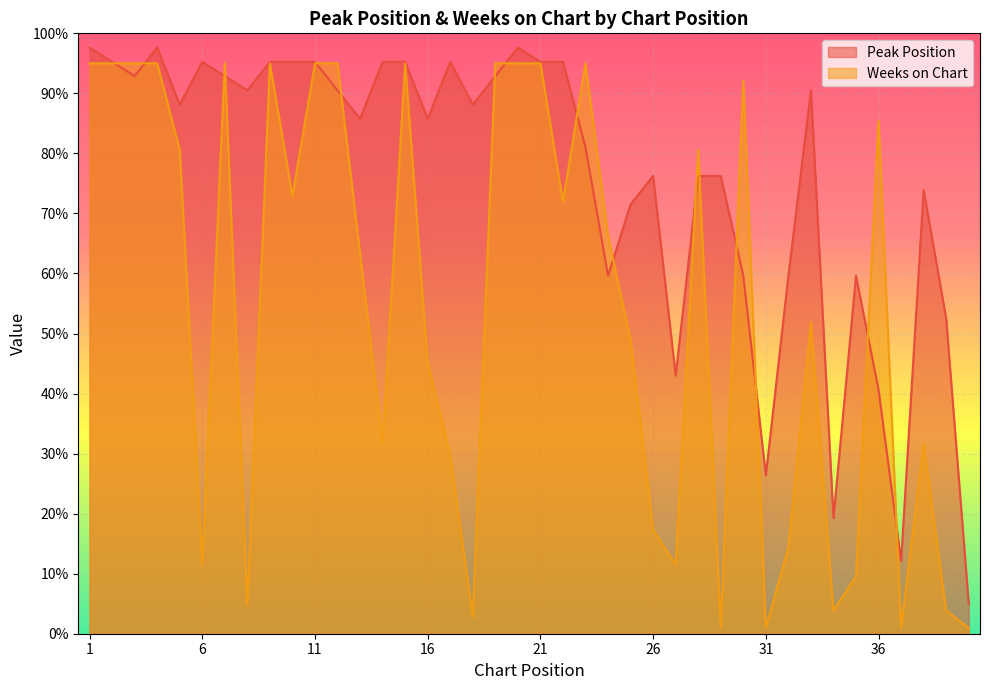

True or false: Peak Position and Weeks on Chart cross at least once.

True